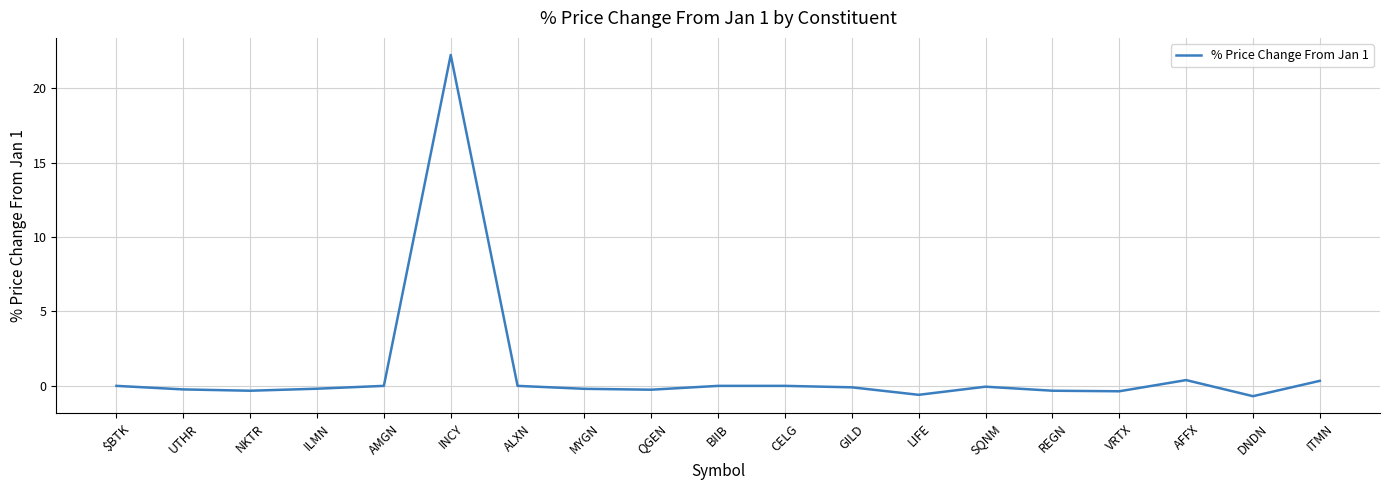

What position from the right is LIFE?

7